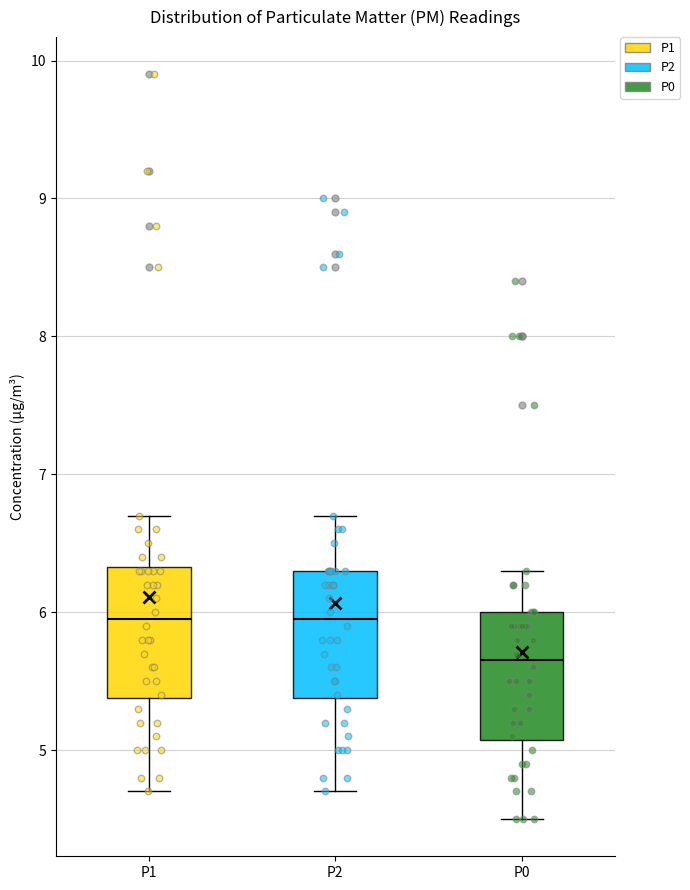

Reading left to right, transcribe this box plot: for each box, give where its median line is, the range the box spans, and where its two whiskers end, as read against the y-axis. The values are not printed on the chart, so give them approximately, as read against the axis.

P1: median 6.0, box 5.4 to 6.3, whiskers 4.7 to 6.7
P2: median 6.0, box 5.4 to 6.3, whiskers 4.7 to 6.7
P0: median 5.7, box 5.1 to 6.0, whiskers 4.5 to 6.3